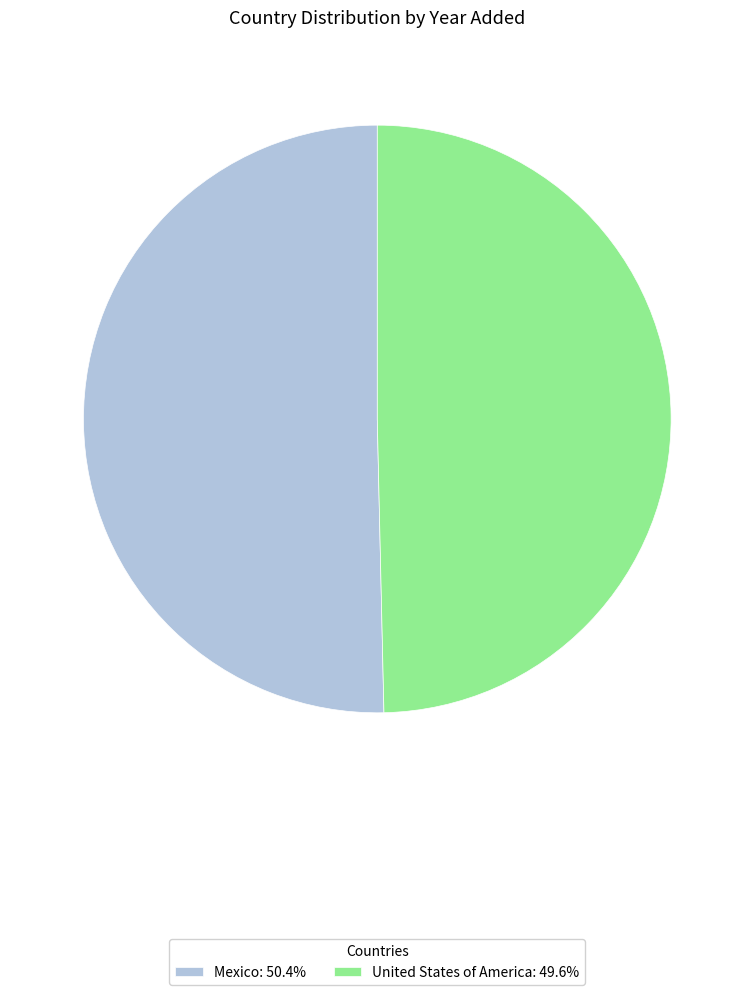

How many slices are in this pie chart?

2